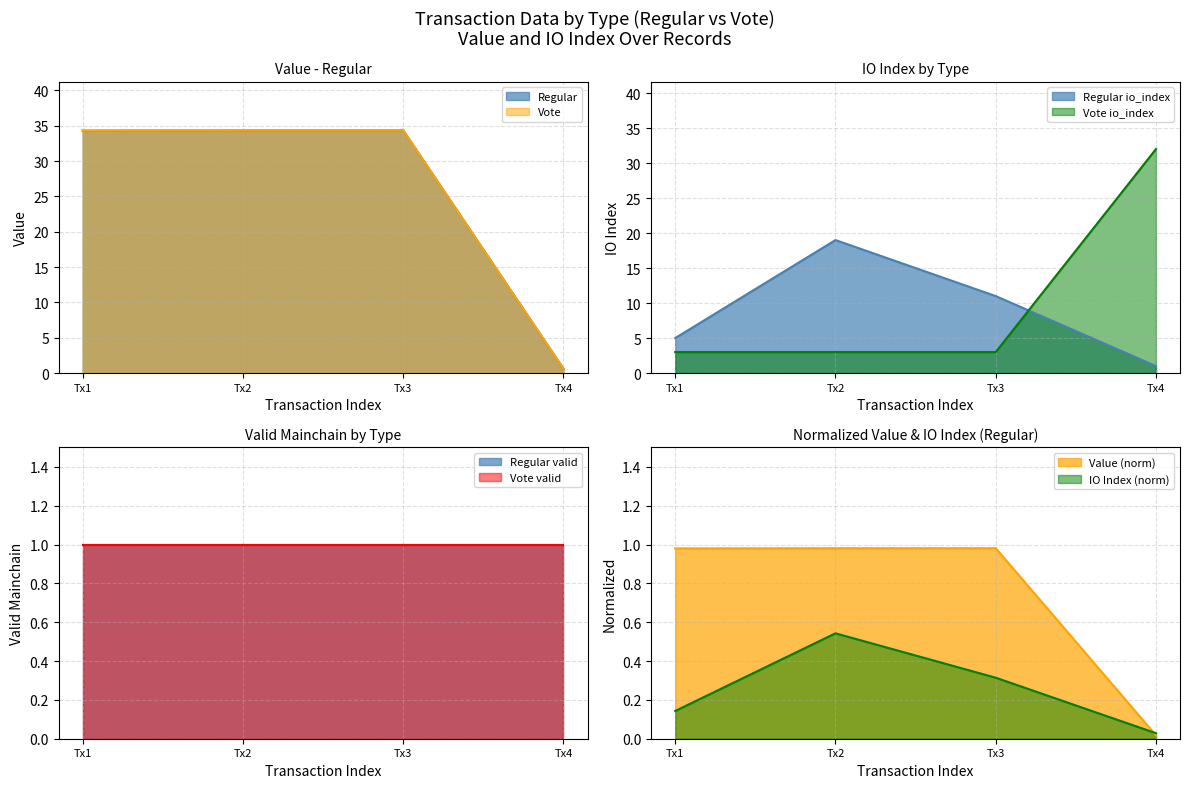

Reading left to right, extract all data points from this chart.

Regular: 34.3	34.3	34.3	0.6
Vote: 34.3	34.3	34.3	0.6